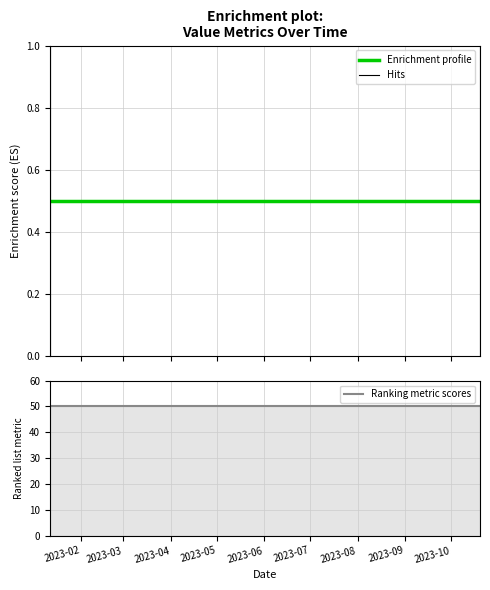

At how many categories does at least one series exceed 9?

2